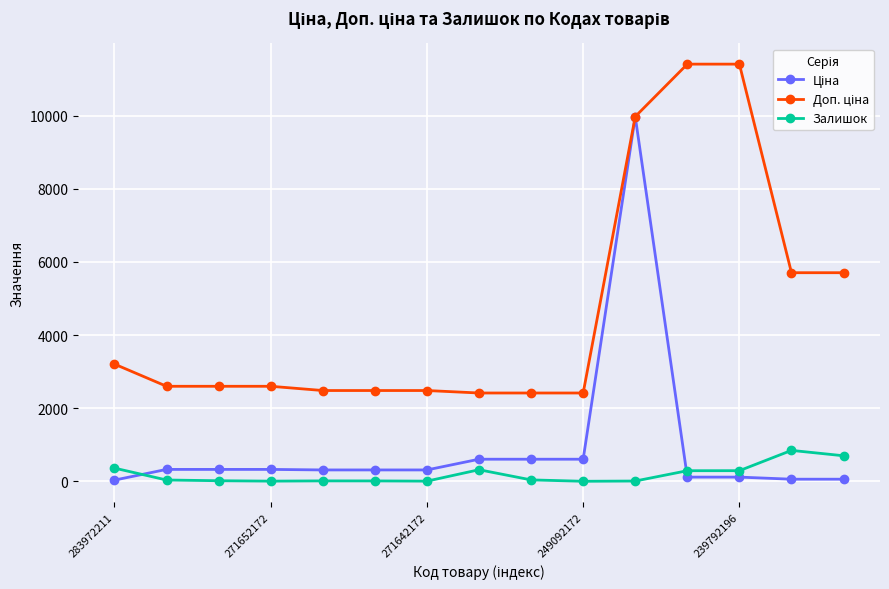

What is the maximum value shown in the chart?

11410.0